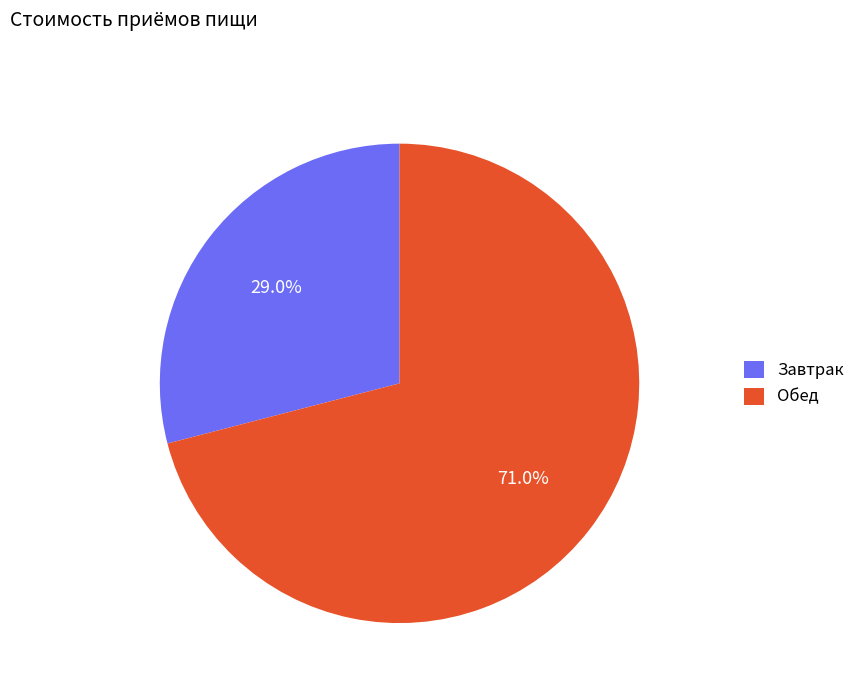

Which category has the smallest portion of the pie?

Завтрак